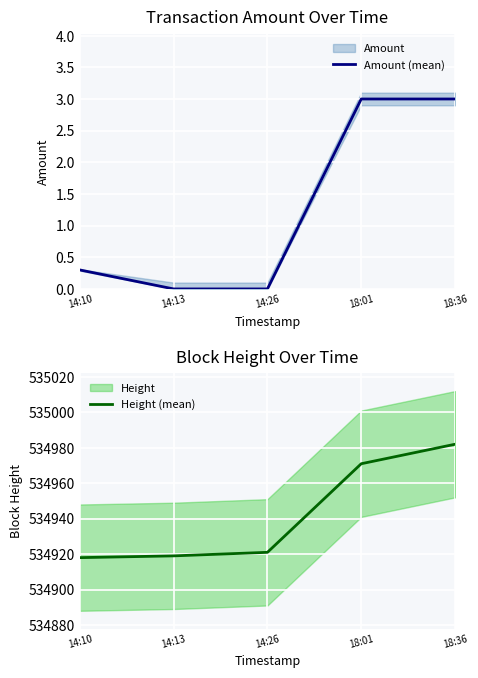

Reading left to right, transcribe all the data shown in this chart.

Amount (mean): 0.3	0.0	0.0	3.0	3.0
Height (mean): 534918.0	534919.0	534921.0	534971.0	534982.0